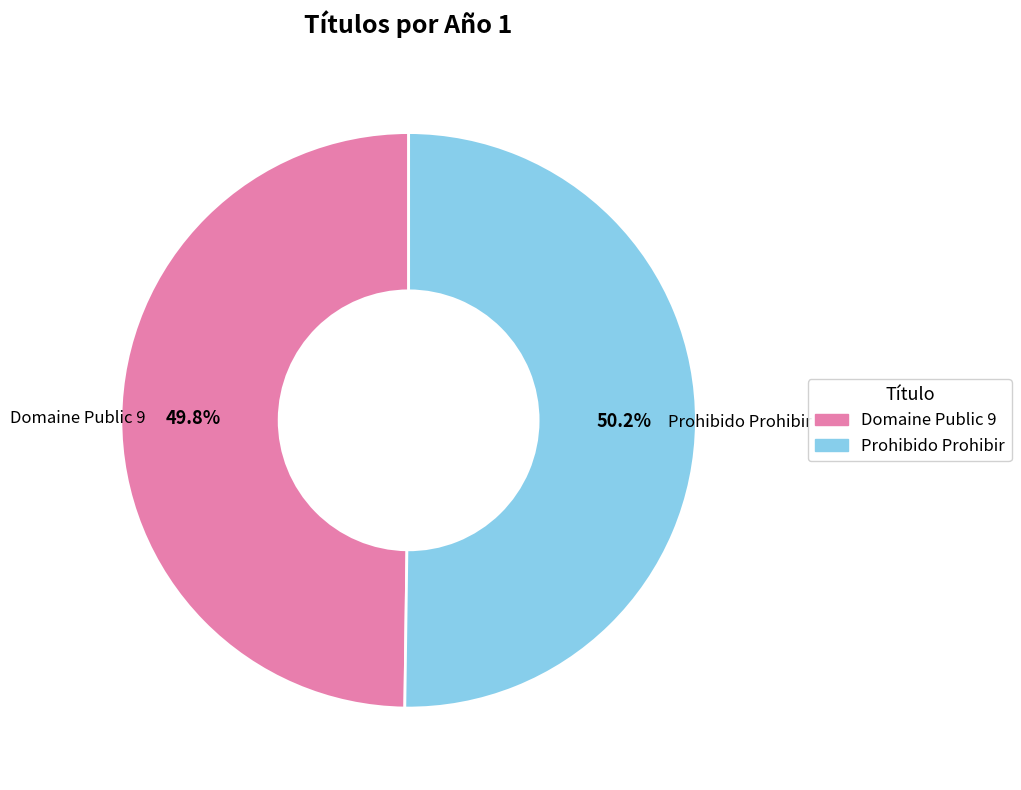

What is the ratio of the value at Domaine Public 9 to the value at Prohibido Prohibir?

1.0